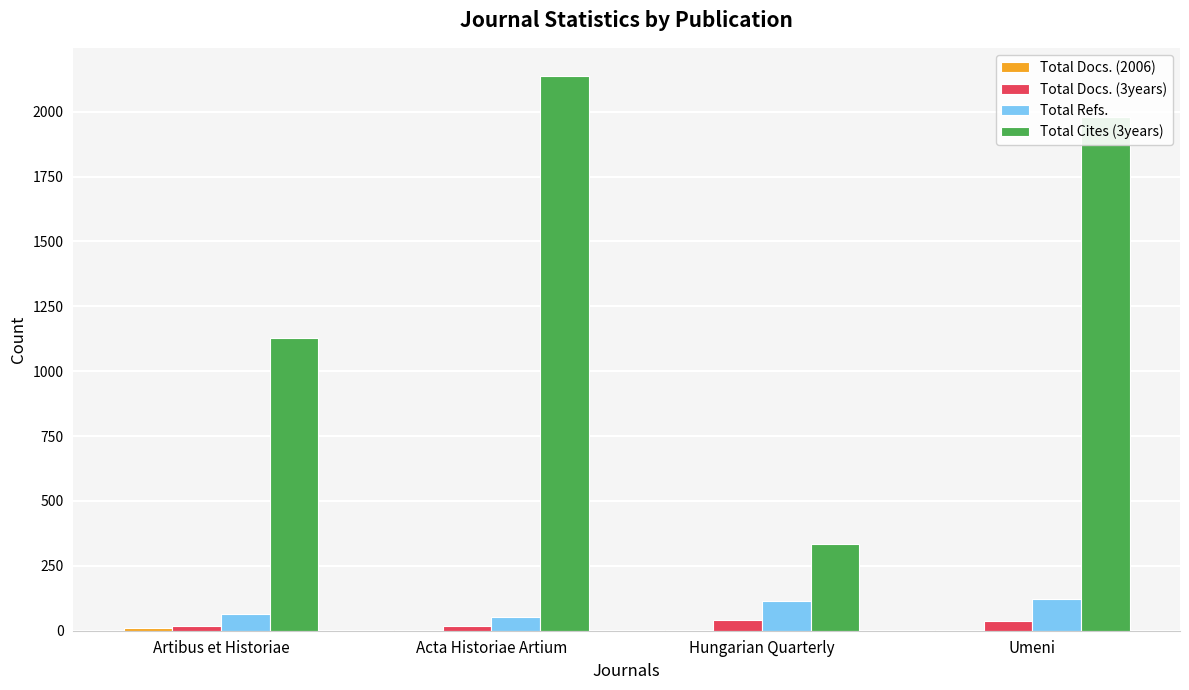

True or false: Total Cites (3years) has a value of 1128 at Artibus et Historiae.

True